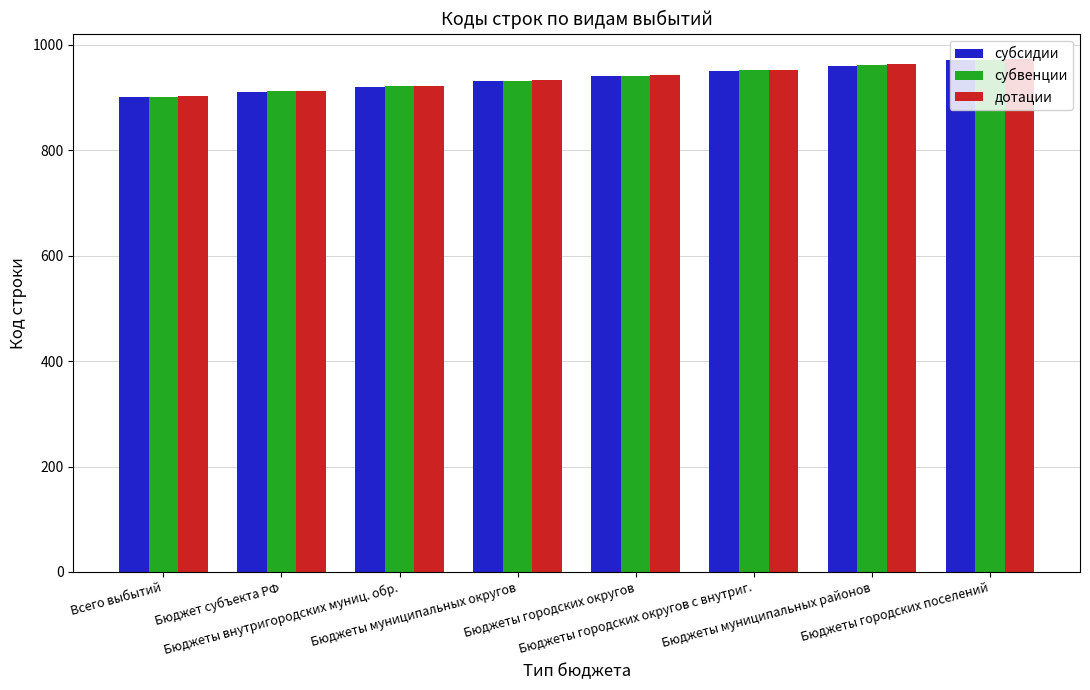

The субсидии series shows 1384 at Бюджеты муниципальных округов. True or false?

False